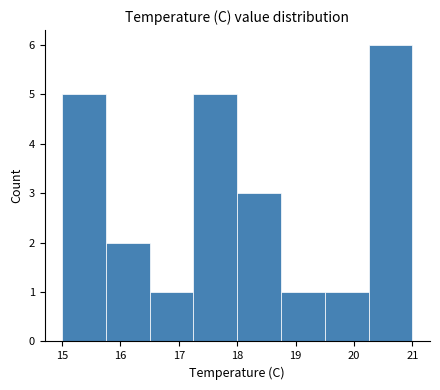

Reading left to right, transcribe this chart: for each bar, give the range it covers on the x-axis and its height. Neither the bar edges nor the heights are printed on the chart, so give them approximately, as read against the axes.

15.00 to 15.75: 5
15.75 to 16.50: 2
16.50 to 17.25: 1
17.25 to 18.00: 5
18.00 to 18.75: 3
18.75 to 19.50: 1
19.50 to 20.25: 1
20.25 to 21.00: 6